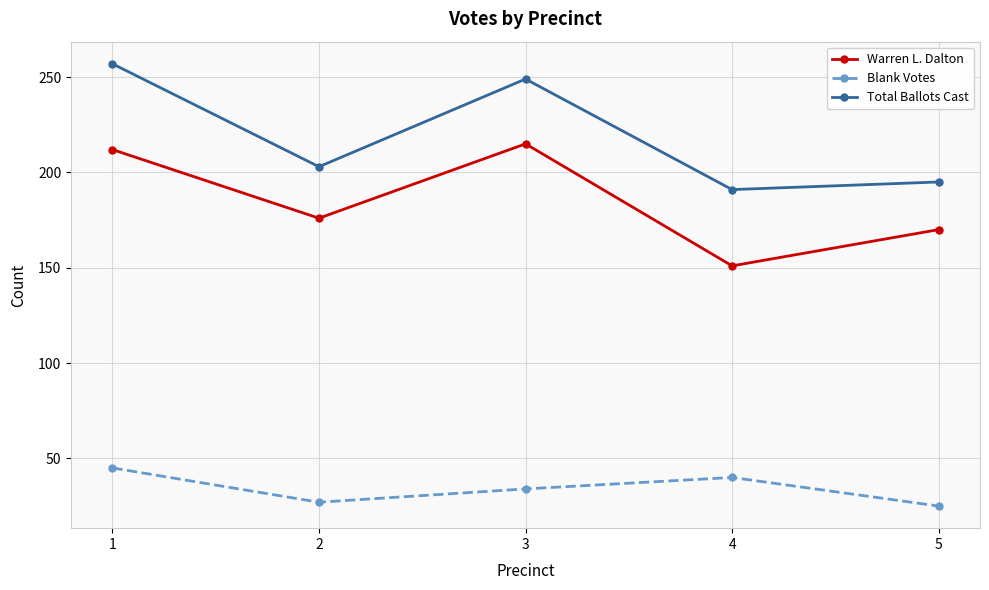

Reading right to left, list all the values displayed in this chart.

Warren L. Dalton: 5=170	4=151	3=215	2=176	1=212
Blank Votes: 5=25	4=40	3=34	2=27	1=45
Total Ballots Cast: 5=195	4=191	3=249	2=203	1=257